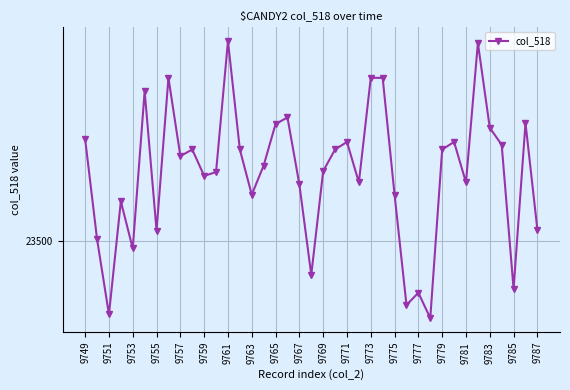

What is the value of the 13th point from the left?

23712